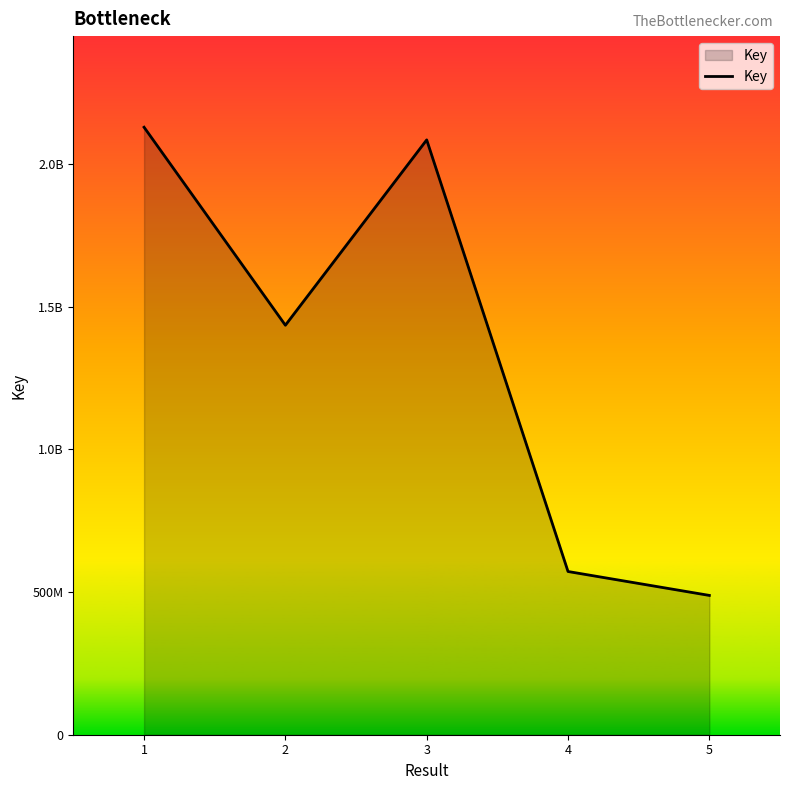

Does the chart display data point markers on the line(s)?

No